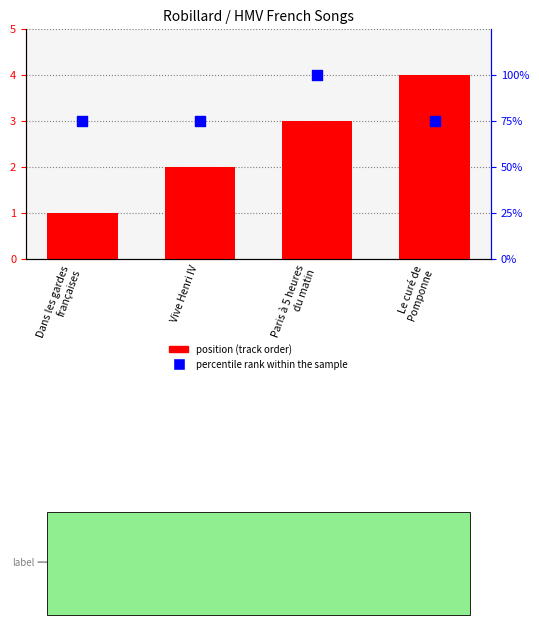

Is the value of position (track order) at Dans les gardes
françaises greater than the value of percentile rank within the sample at Le curé de
Pomponne?

No